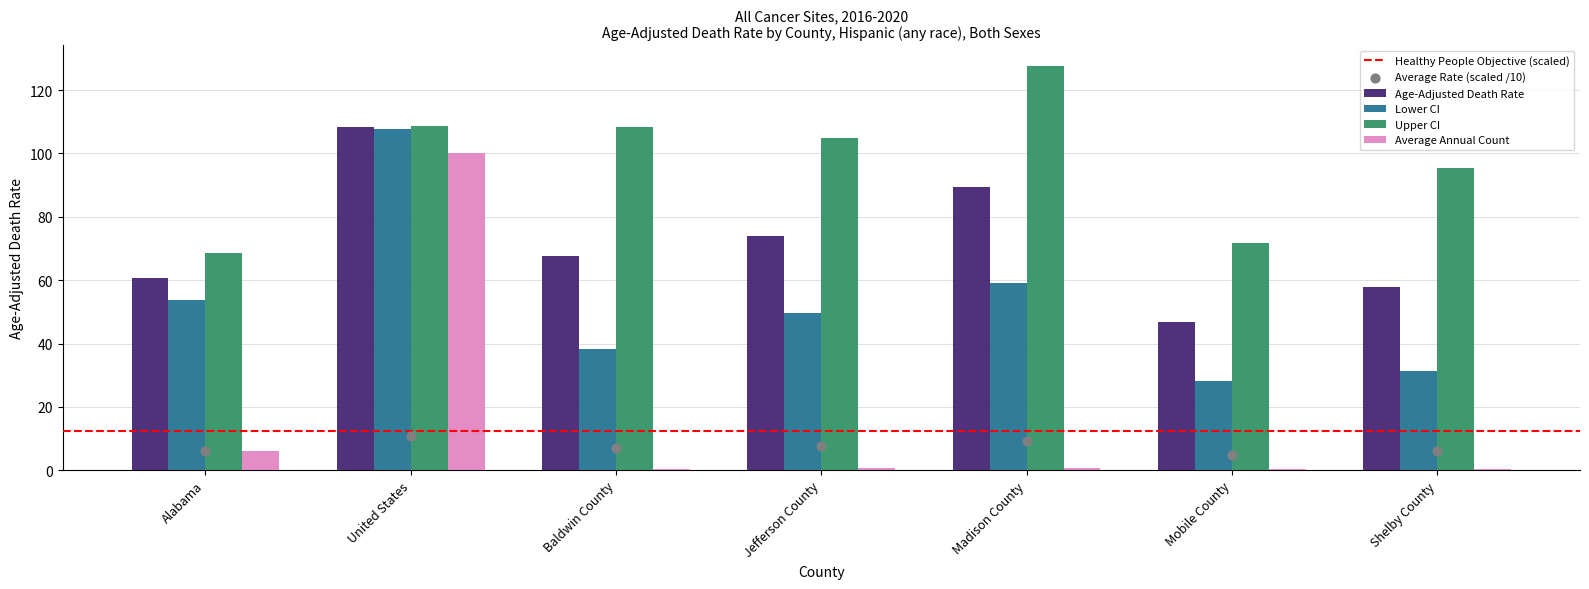

At which category is the sum across all series the highest?

United States